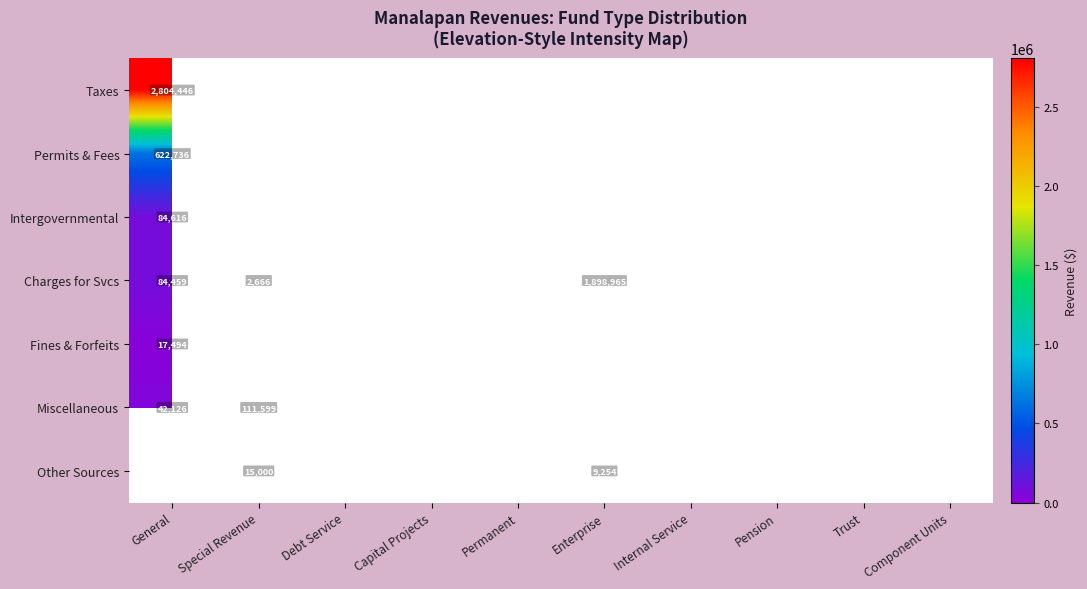

Which series has the largest range (max minus min)?

Charges for Svcs